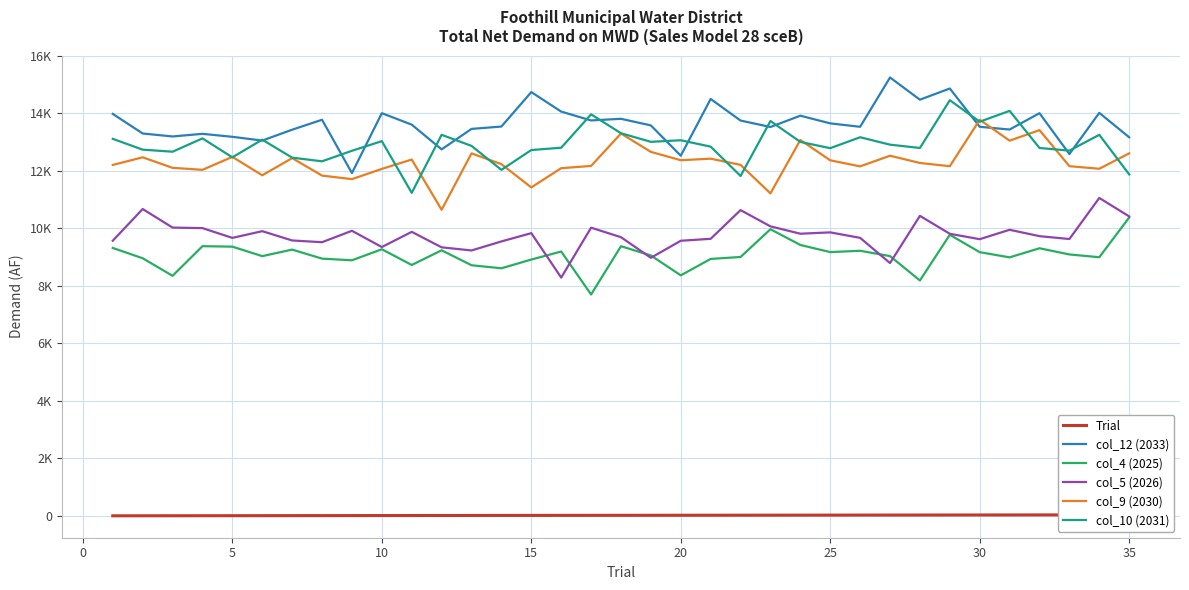

How many data points does each series have?

35